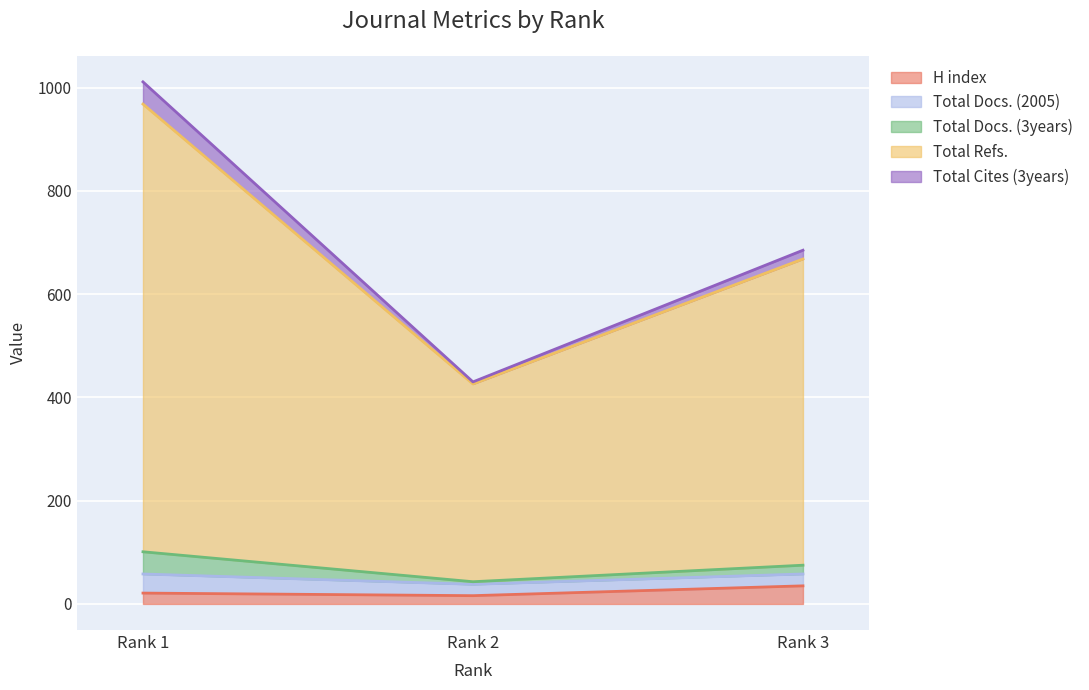

How many data points does each series have?

3